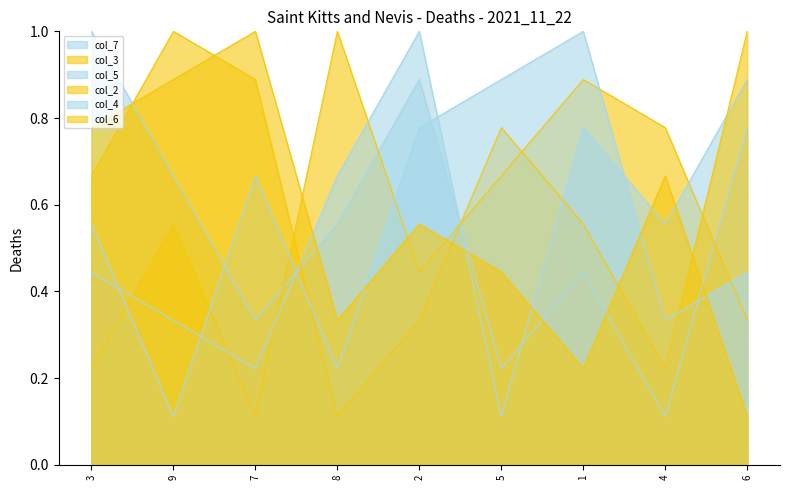

What is the total value across all series at 4?

2.7